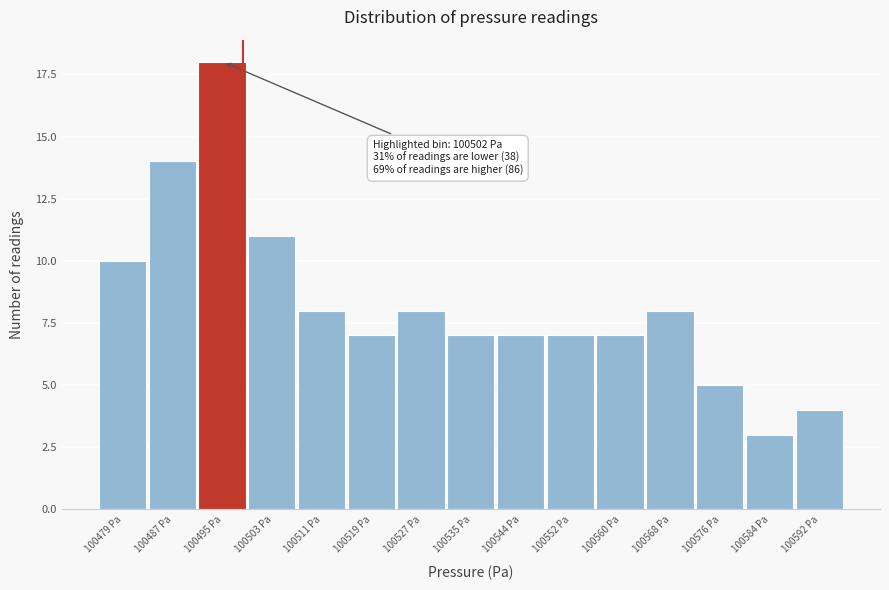

Reading left to right, what are all the values shown in this chart?

10	14	18	11	8	7	8	7	7	7	7	8	5	3	4